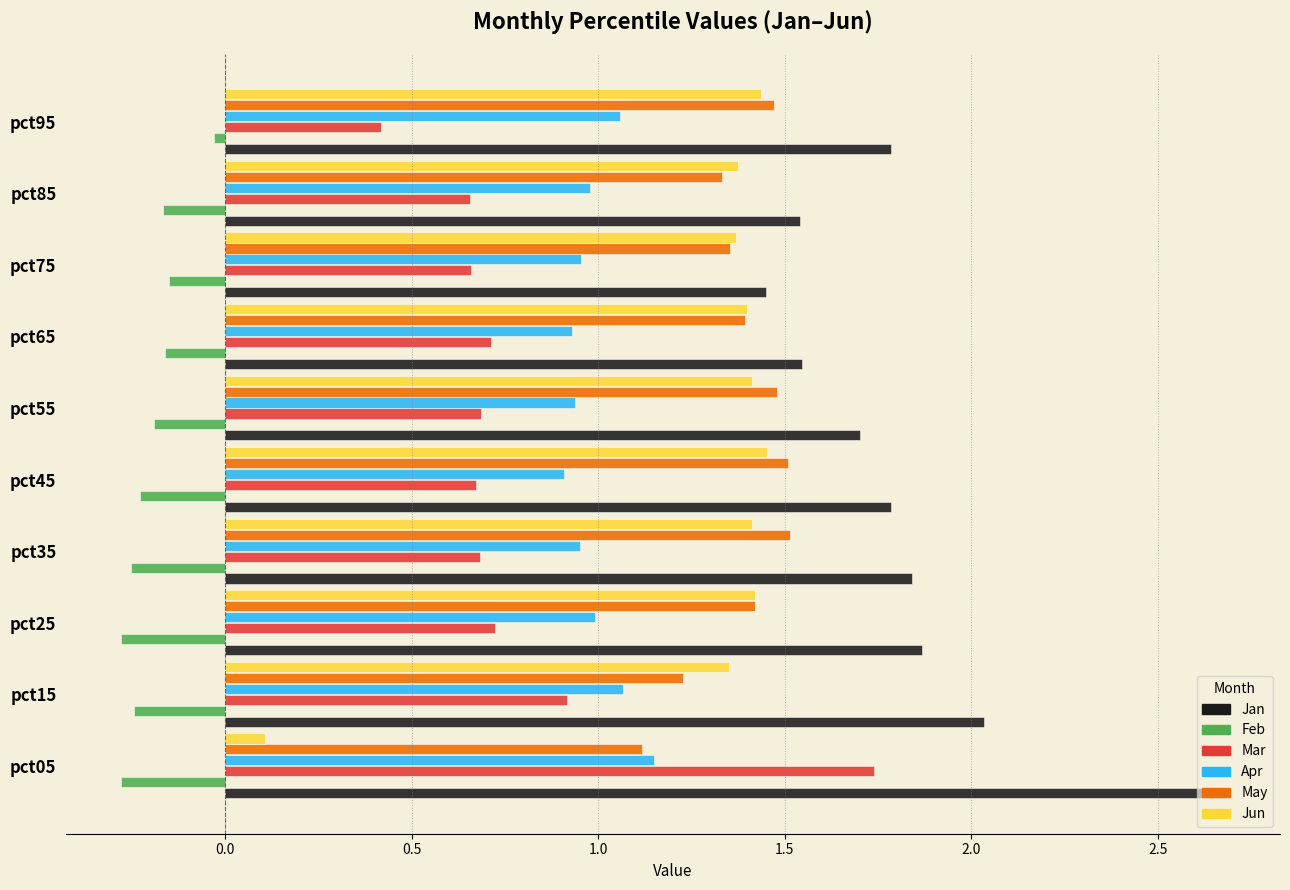

True or false: Mar has a value of 0.7 at pct45.

True